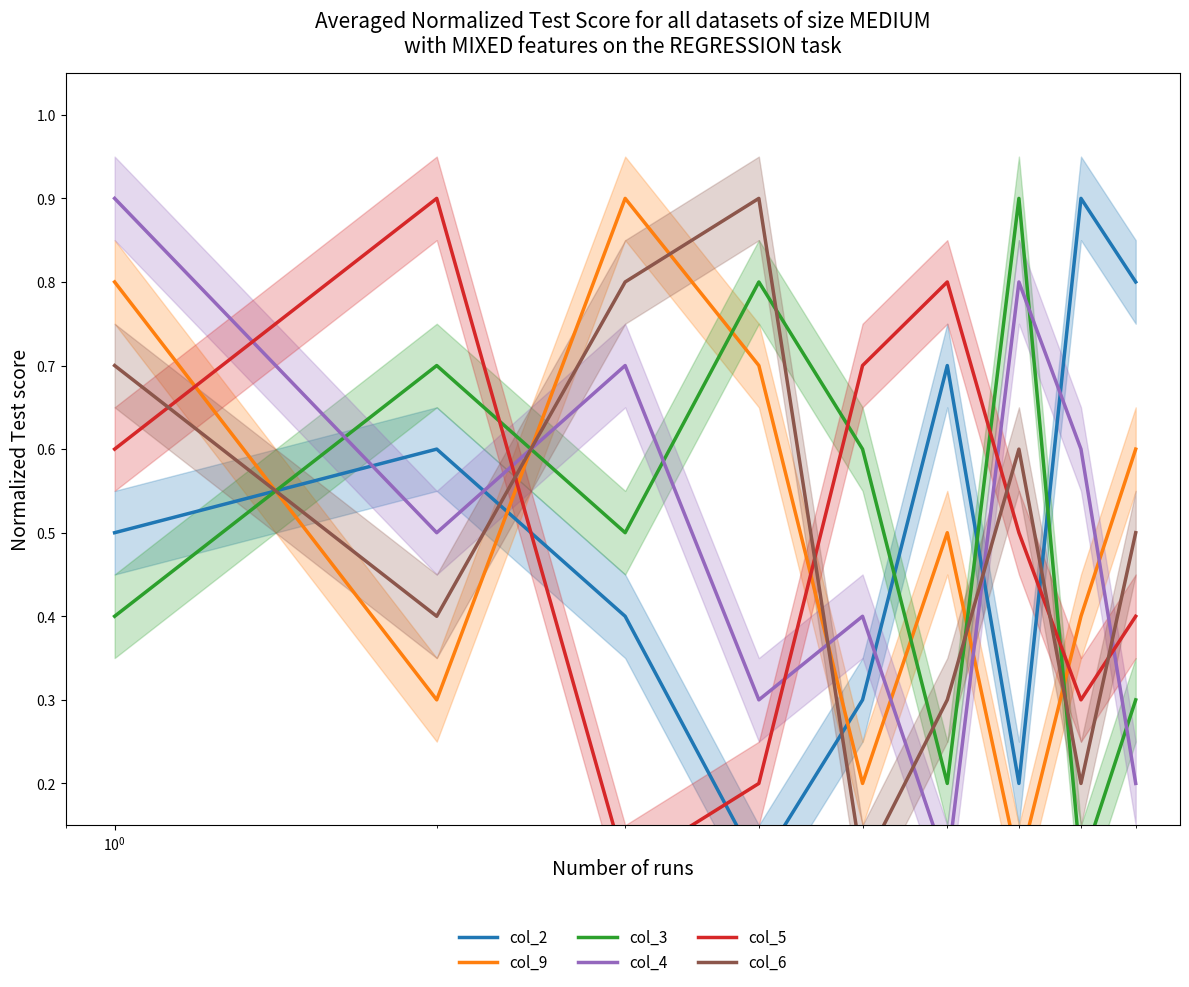

Which series ends up on top after the final intersection of col_4 and col_2?

col_2